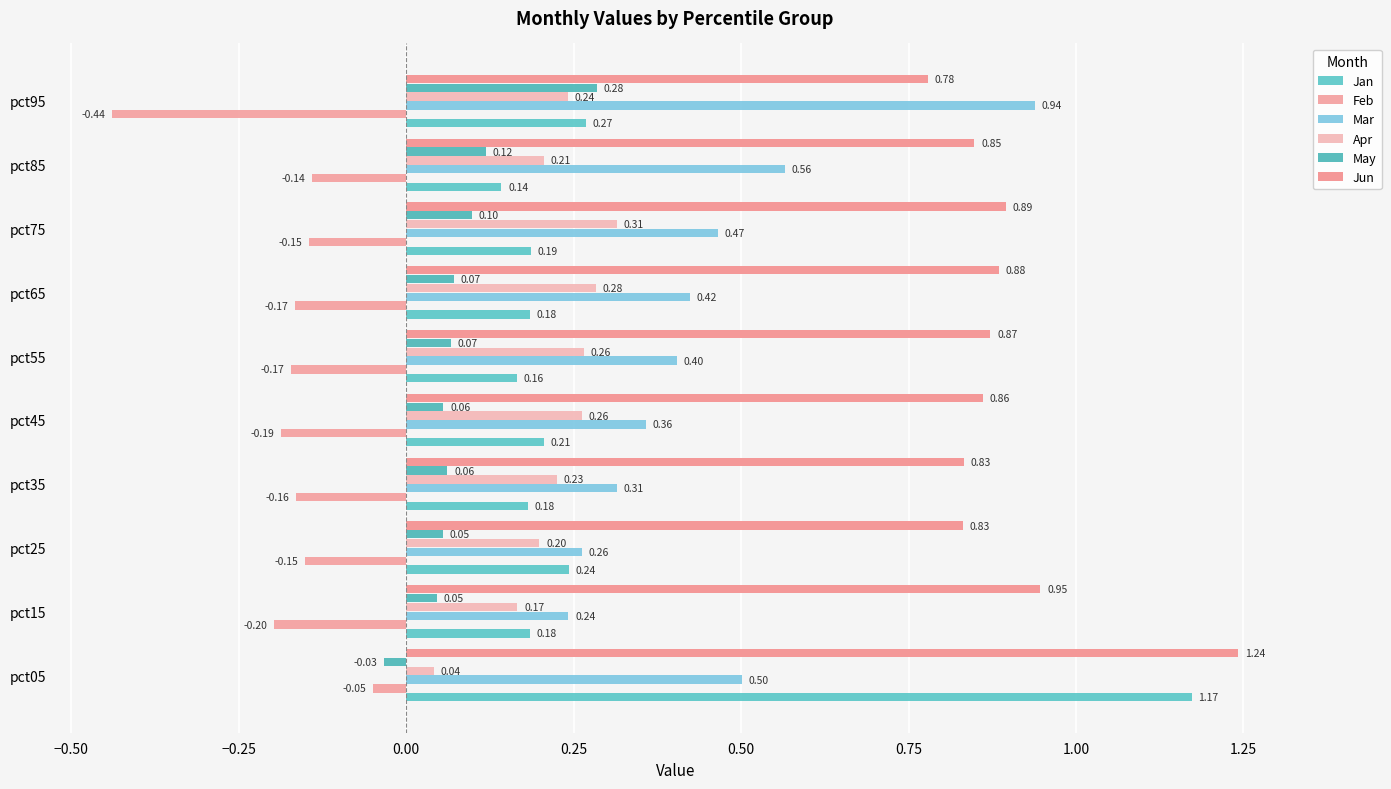

How many values in May are above zero?

9